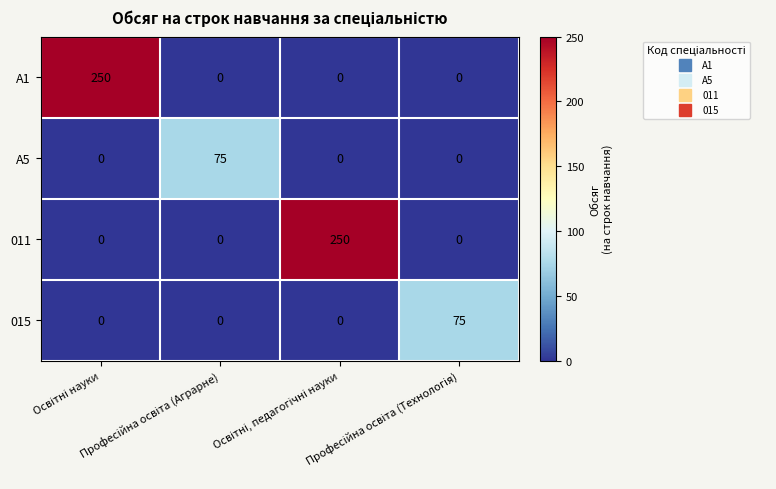

What is the average value of the 015 series?

19